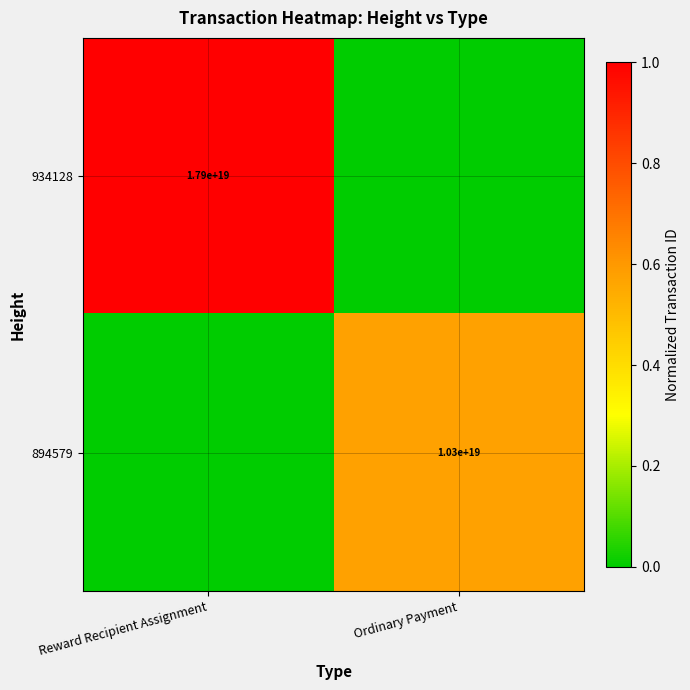

The 894579 series shows 15660334554768279552 at Ordinary Payment. True or false?

False